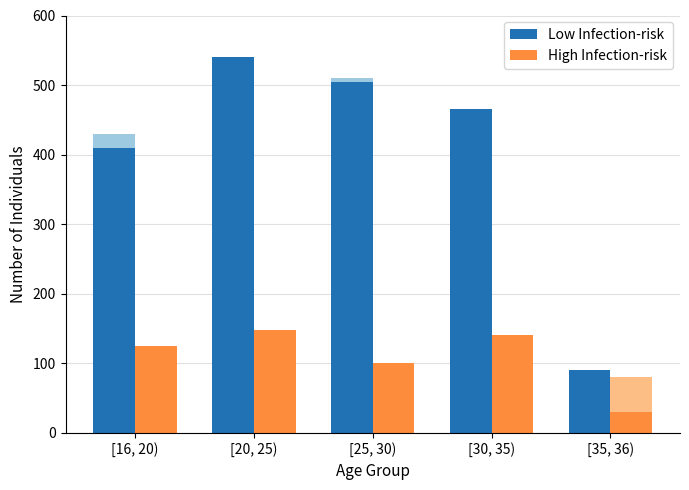

Rank the series by their maximum value, from highest to lowest.

Low Infection-risk, High Infection-risk